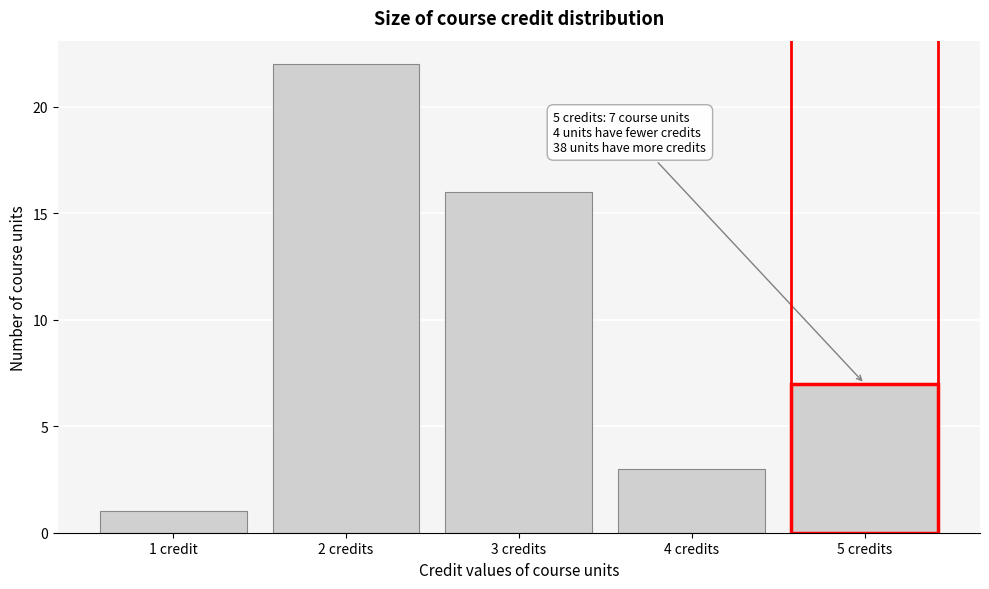

Reading left to right, list all the values displayed in this chart.

1	22	16	3	7